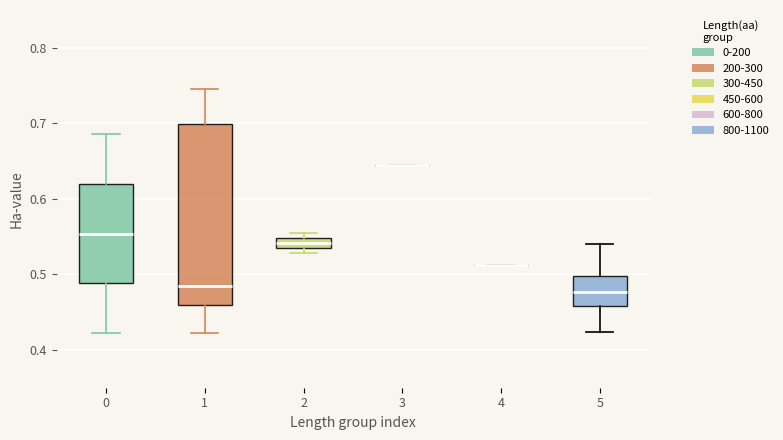

Which box is the tallest, from its lower edge to its upper edge?

1